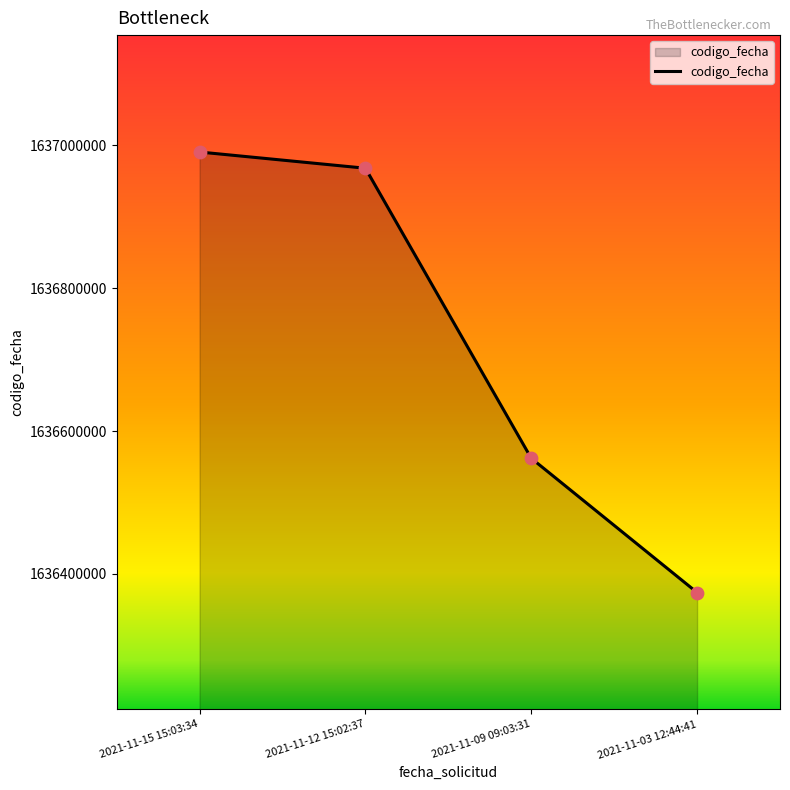

What is the change in value from 2021-11-09 09:03:31 to 2021-11-03 12:44:41?

-187993